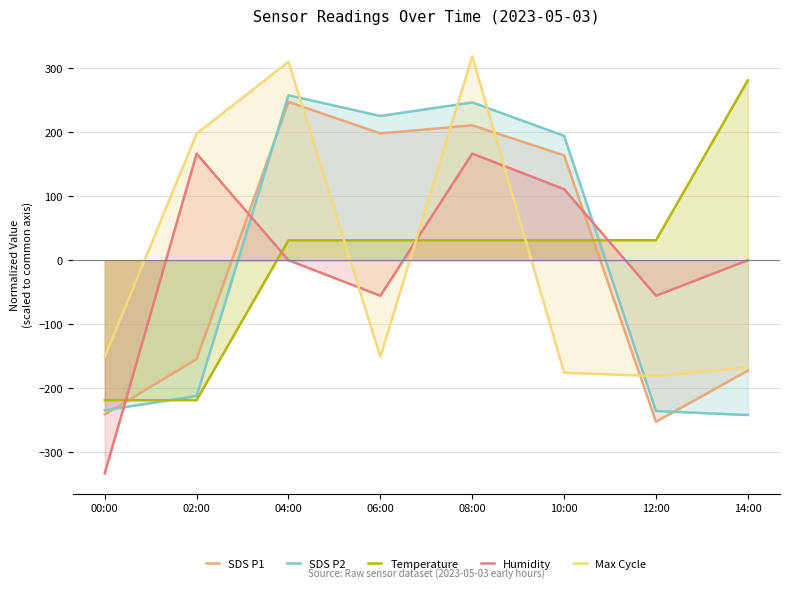

Is it true that Max Cycle equals 136.3 at 02:00?

False